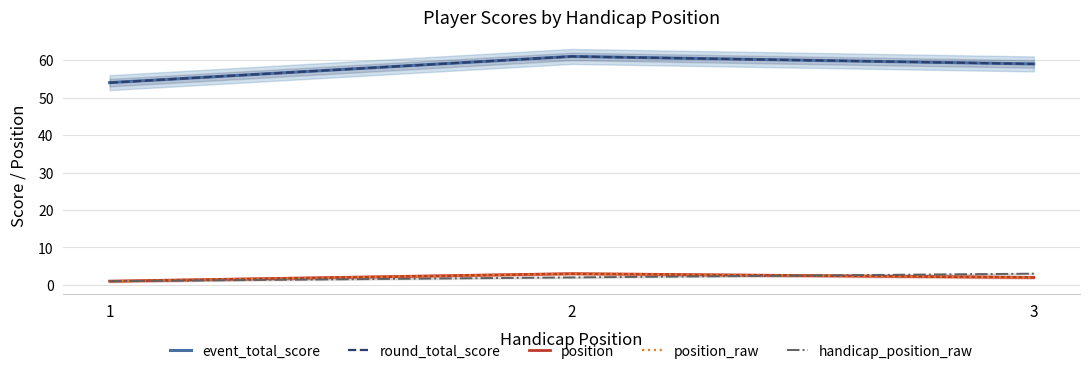

Does the chart display data point markers on the line(s)?

No